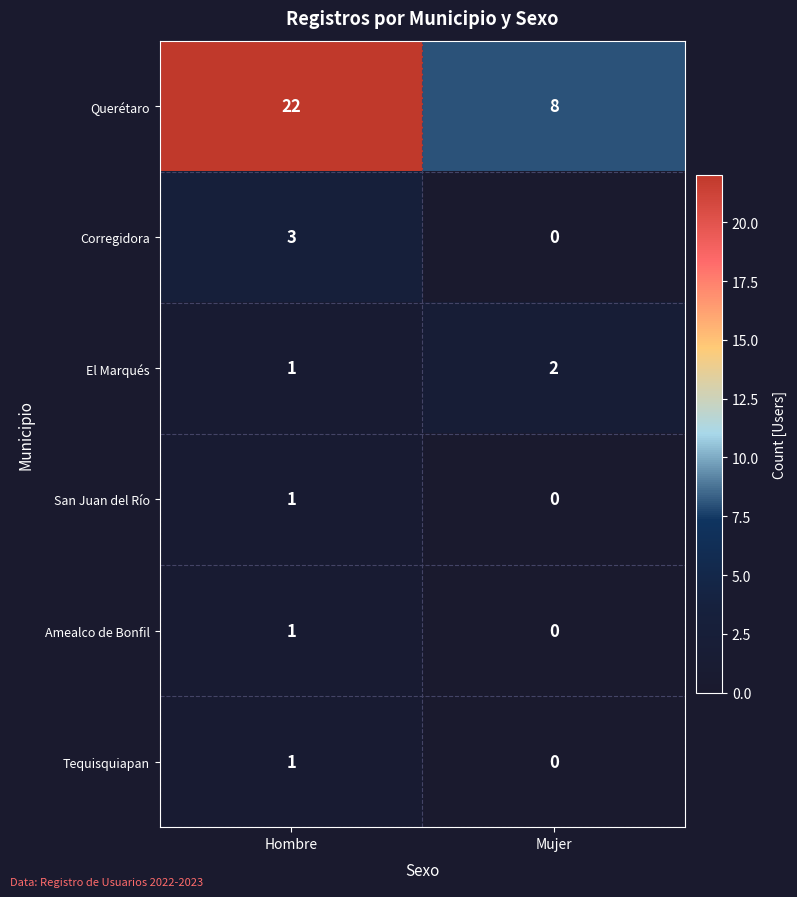

The value of El Marqués at Hombre is 1. True or false?

True